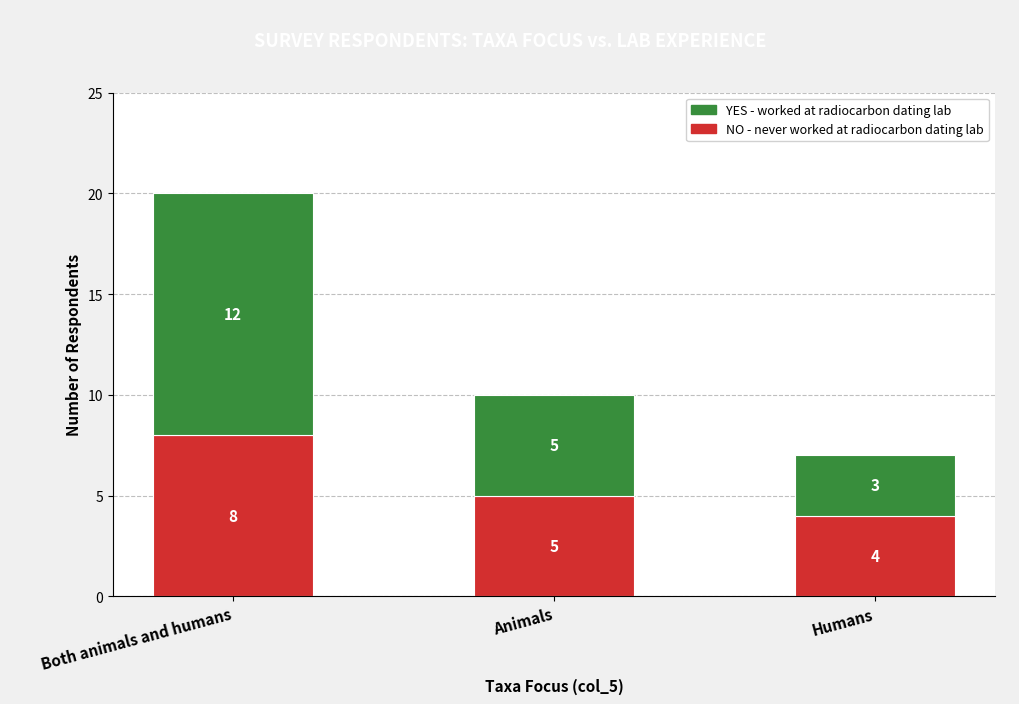

At which category is the sum across all series the highest?

Both animals and humans